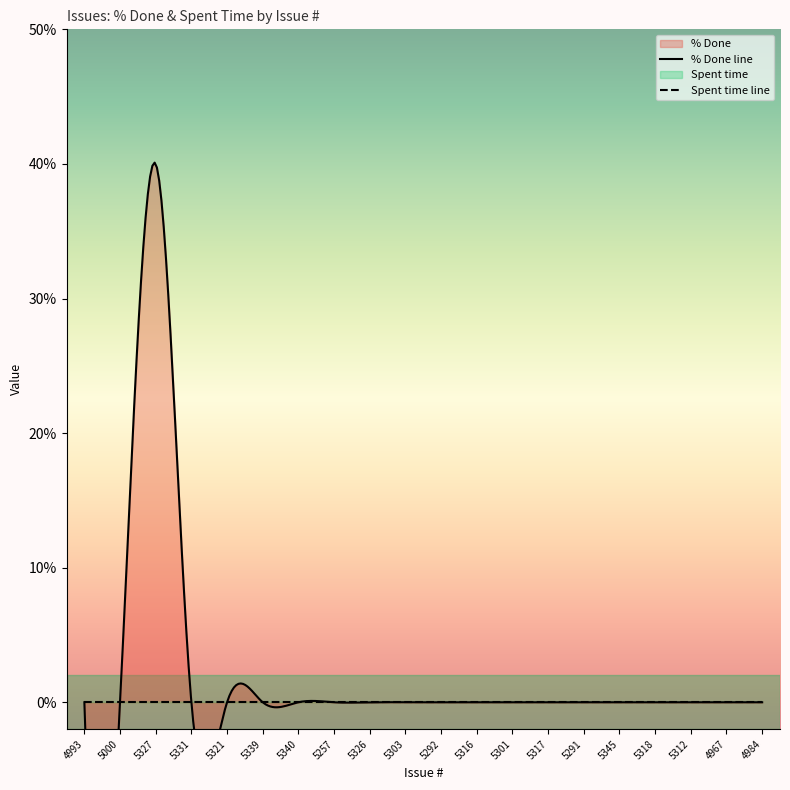

Reading left to right, extract all data points from this chart.

% Done: 0	0	40	0	0	0	0	0	0	0	0	0	0	0	0	0	0	0	0	0
Spent time: 0	0	0	0	0	0	0	0	0	0	0	0	0	0	0	0	0	0	0	0